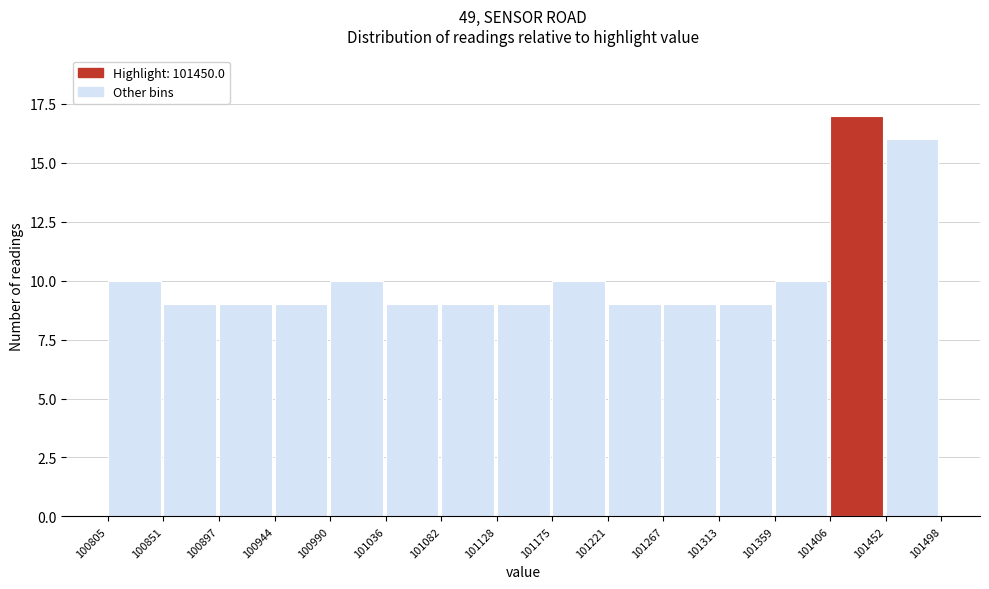

Reading left to right, transcribe this chart: for each bar, give the range it covers on the x-axis and its height. The values are not printed on the chart, so give them approximately, as read against the axis.

100805 to 100851: 10
100851 to 100897: 9
100897 to 100944: 9
100944 to 100990: 9
100990 to 101036: 10
101036 to 101082: 9
101082 to 101128: 9
101128 to 101175: 9
101175 to 101221: 10
101221 to 101267: 9
101267 to 101313: 9
101313 to 101359: 9
101359 to 101406: 10
101406 to 101452: 17
101452 to 101498: 16